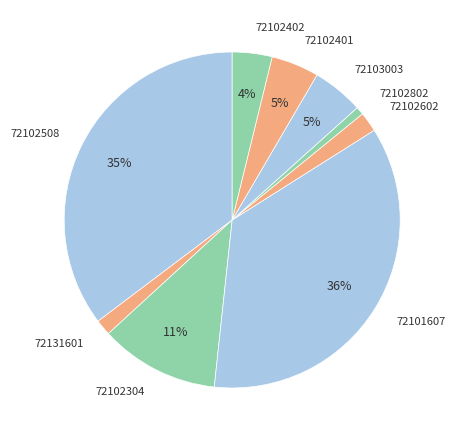

What percentage is the 72101607 slice, to the nearest percent?

36%